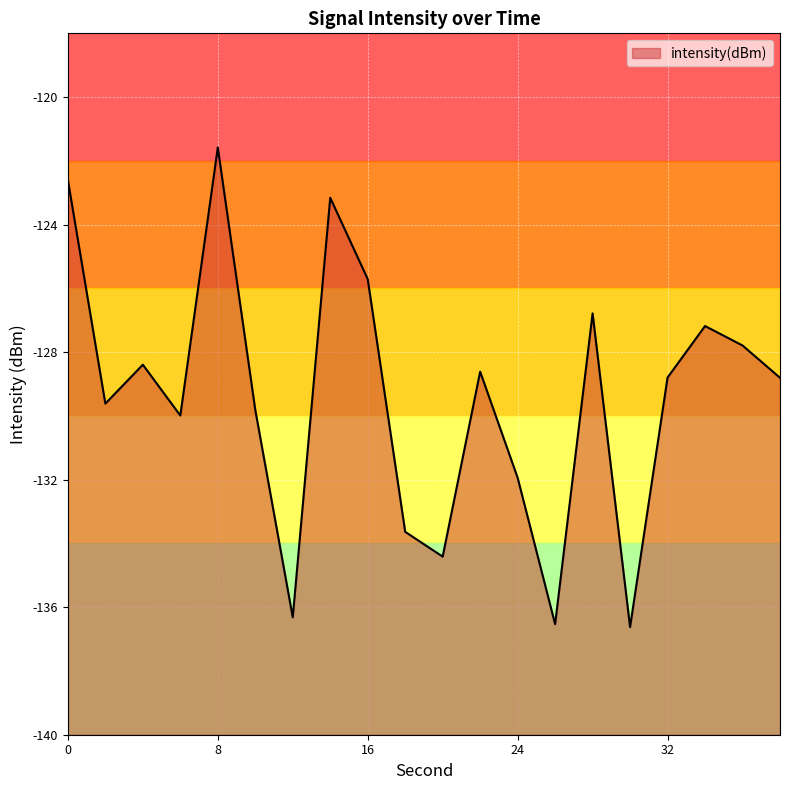

The chart shows a value of -188.9 at 8. True or false?

False